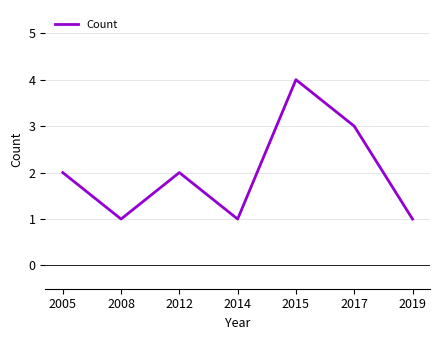

Approximately how many times larger is the value at 2012 compared to 2017?

0.7